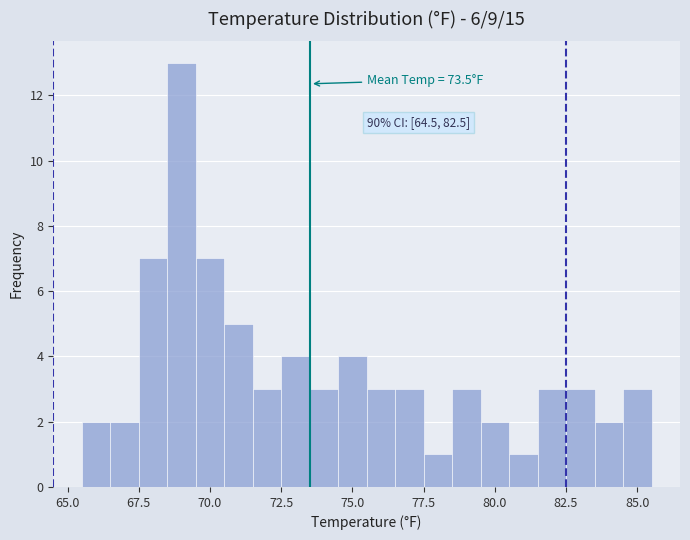

Read against the x-axis, roughly where is the centre of the tallest bar?

69.0